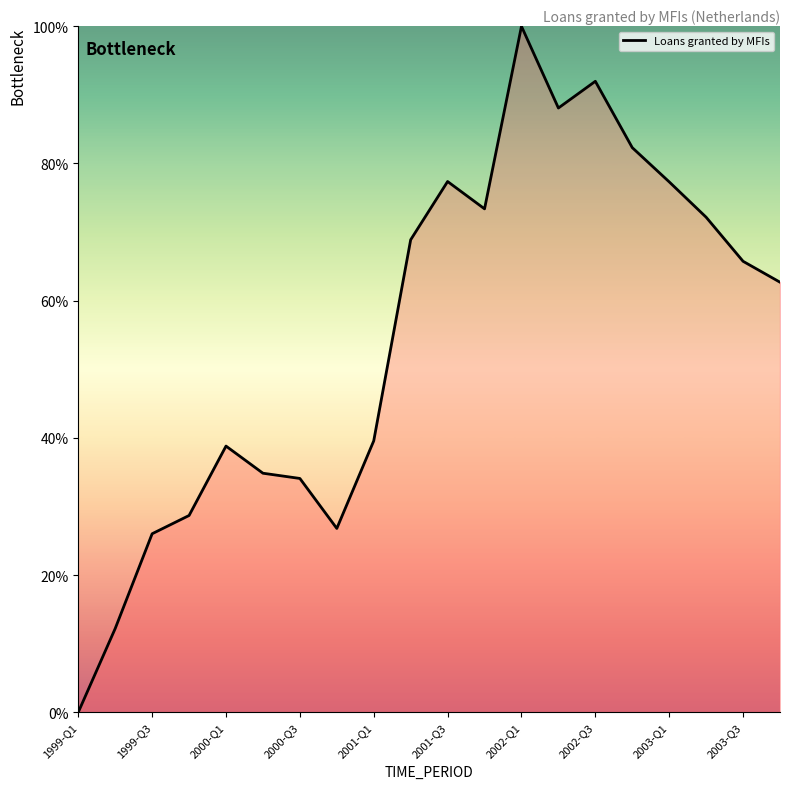

What is the difference between the maximum and minimum values?

100.0